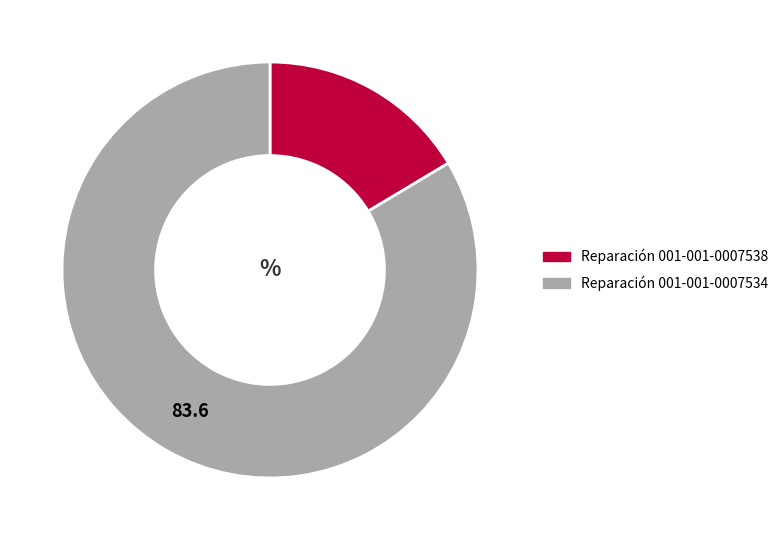

Which category has the smallest portion of the pie?

Reparación 001-001-0007538